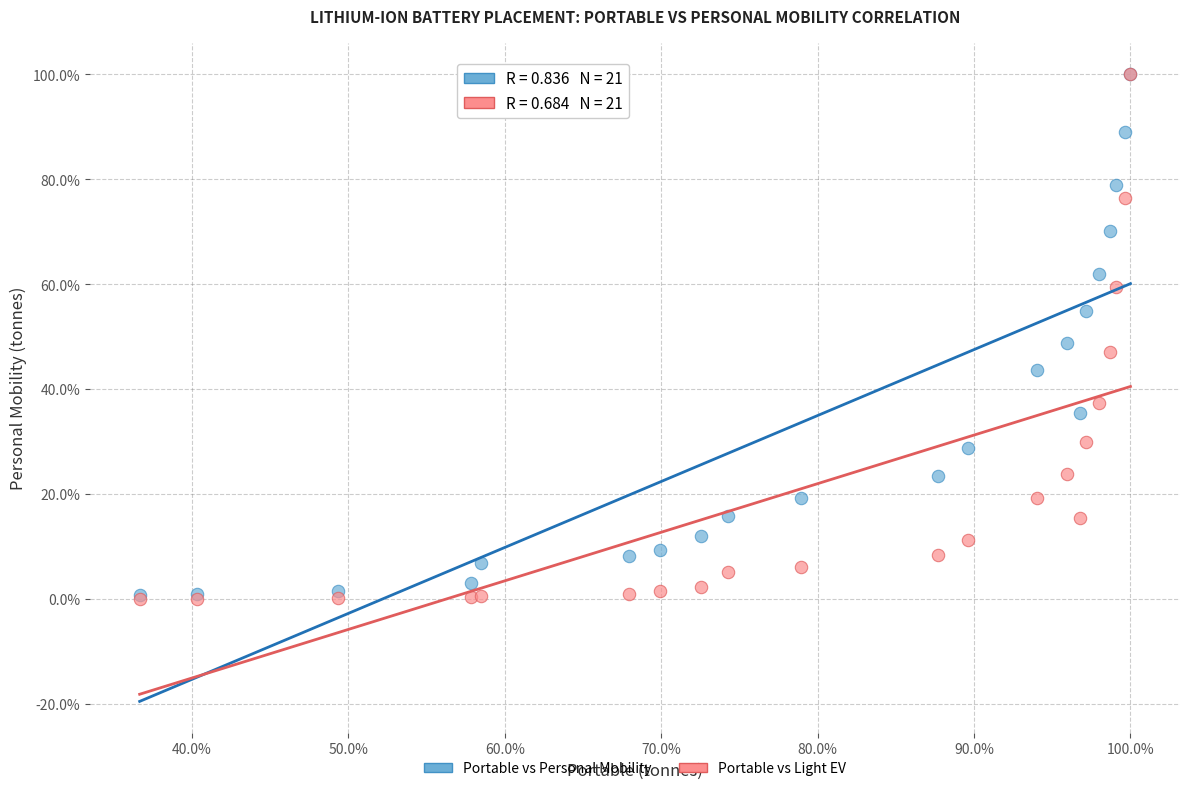

What are all the series names shown in the legend?

Portable vs Personal Mobility, Portable vs Light EV